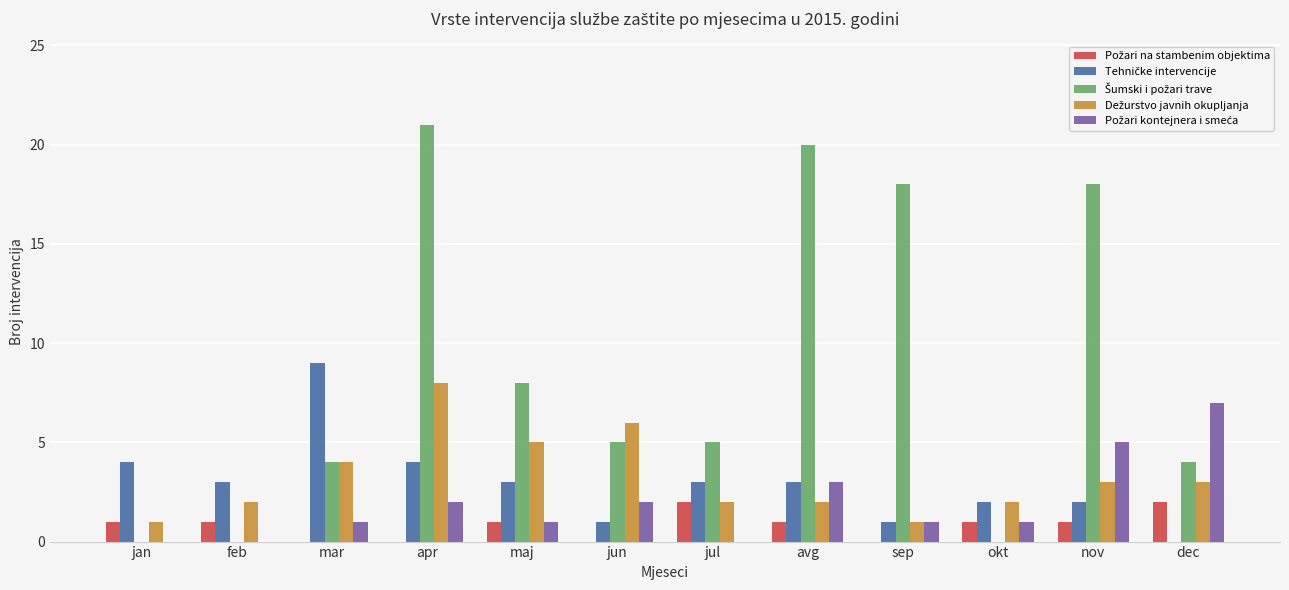

What is the maximum value shown in the chart?

21